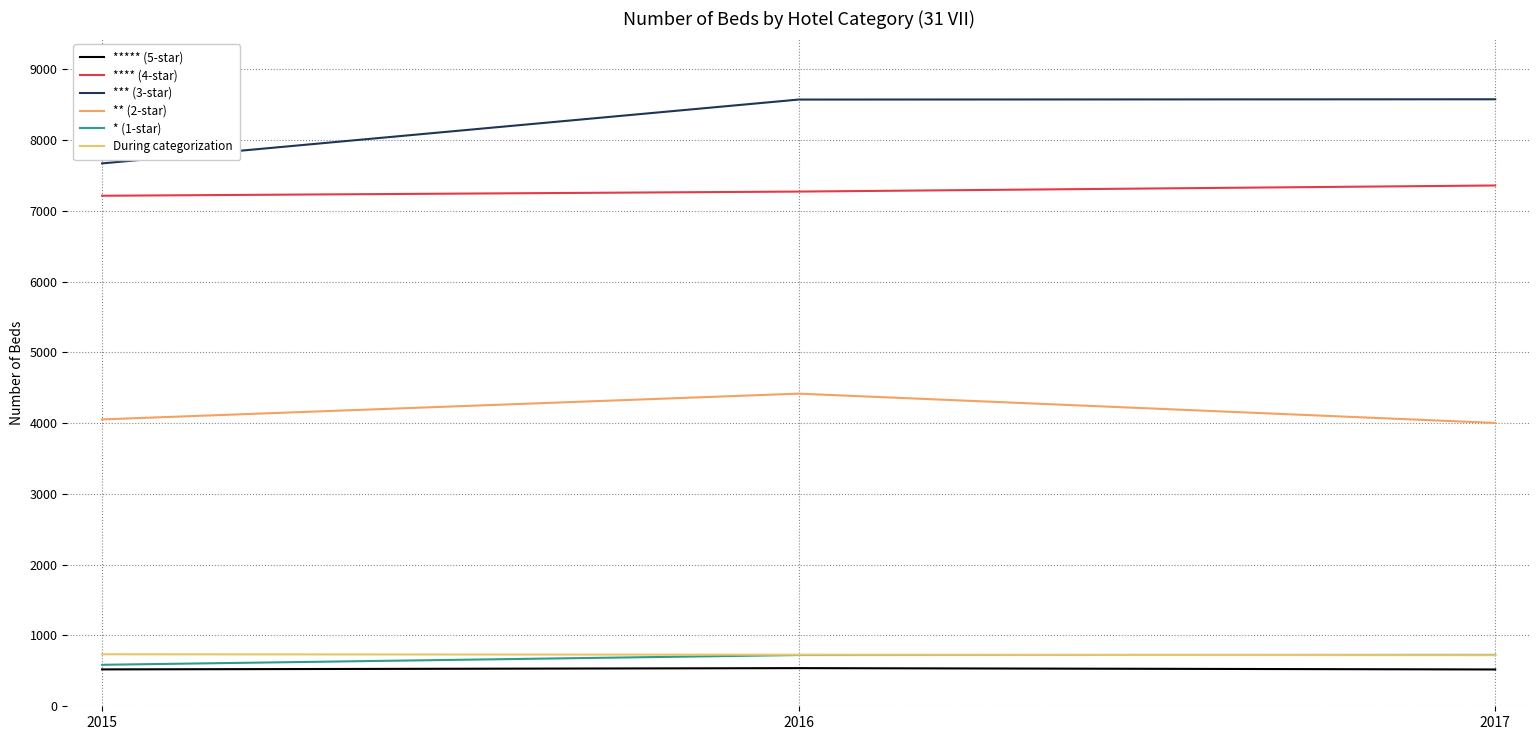

How many lines are shown in the chart?

6